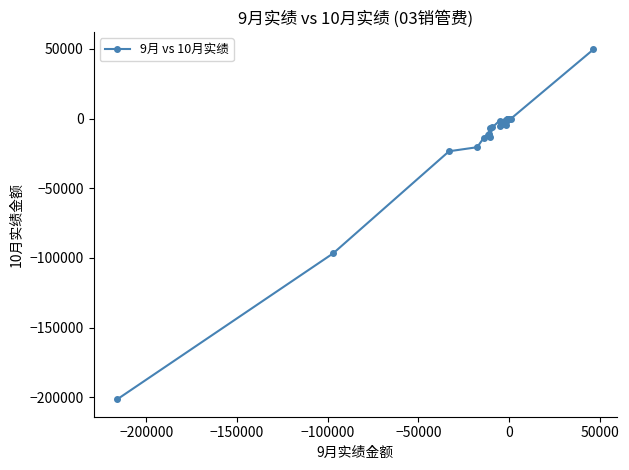

What is the difference between the maximum and minimum values?

251161.1